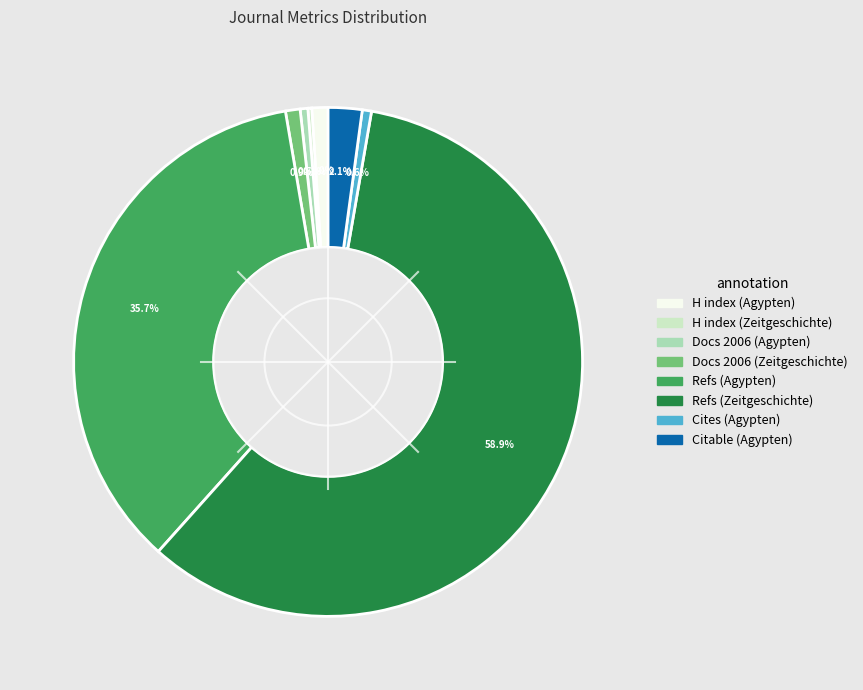

Is there a majority slice in this chart?

Yes